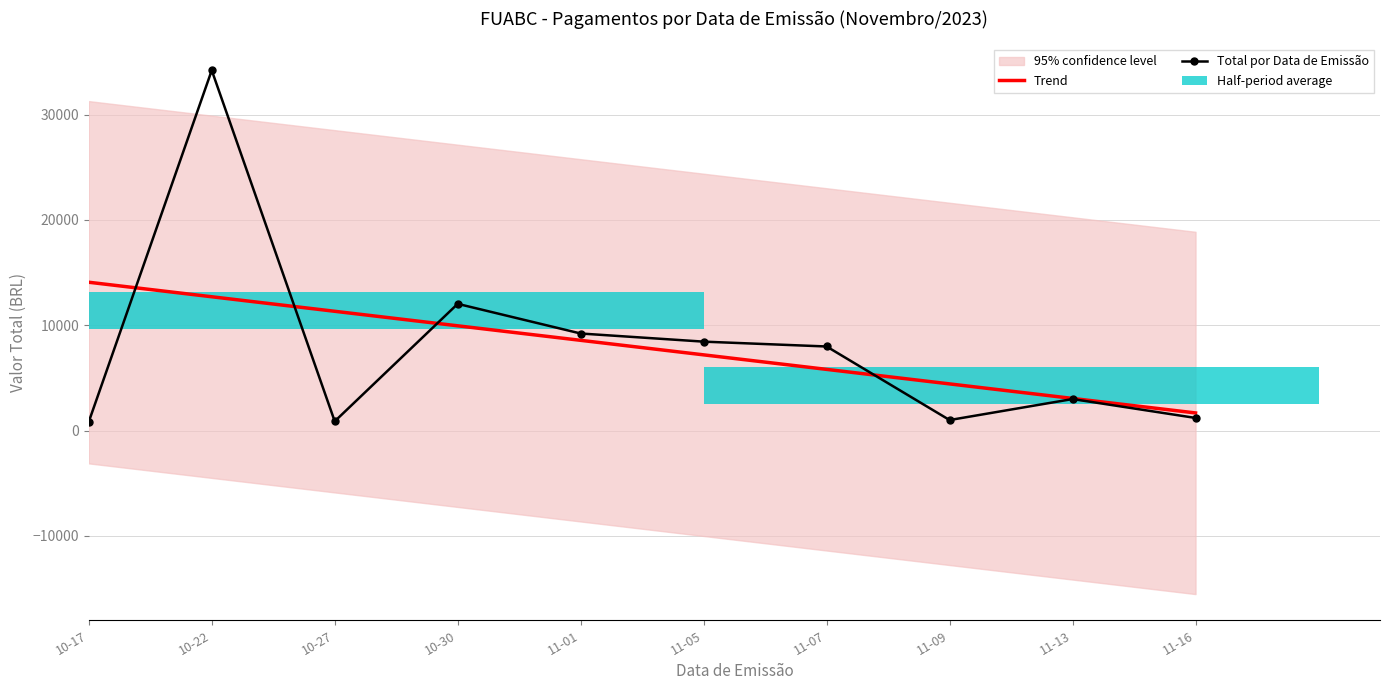

True or false: Total por Data de Emissão has a value of 1059.4 at 11-13.

False